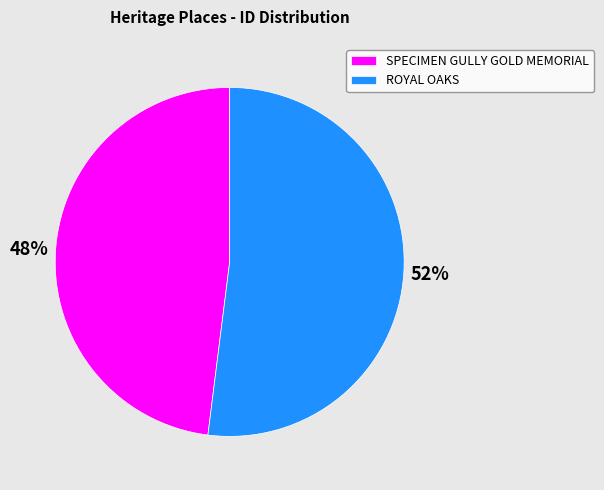

How many segments does this pie chart have?

2